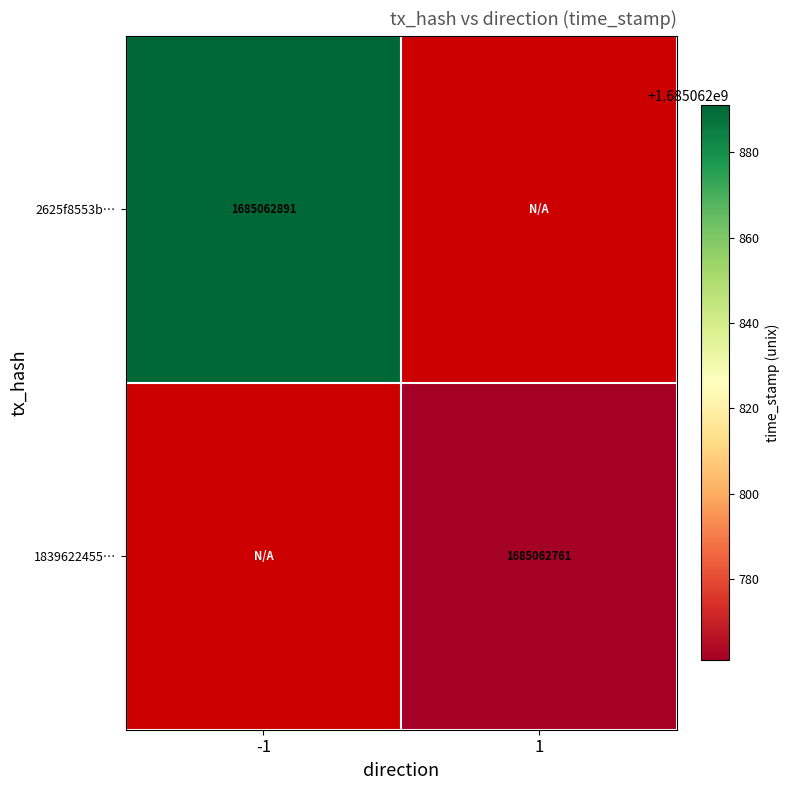

Reading left to right, what are all the values shown in this chart?

2625f8553b8b8b4ab500626b9aab3084258b26d: 1685062891	0
1839622455a012de970bb1613c7619f7a5a188c: 0	1685062761